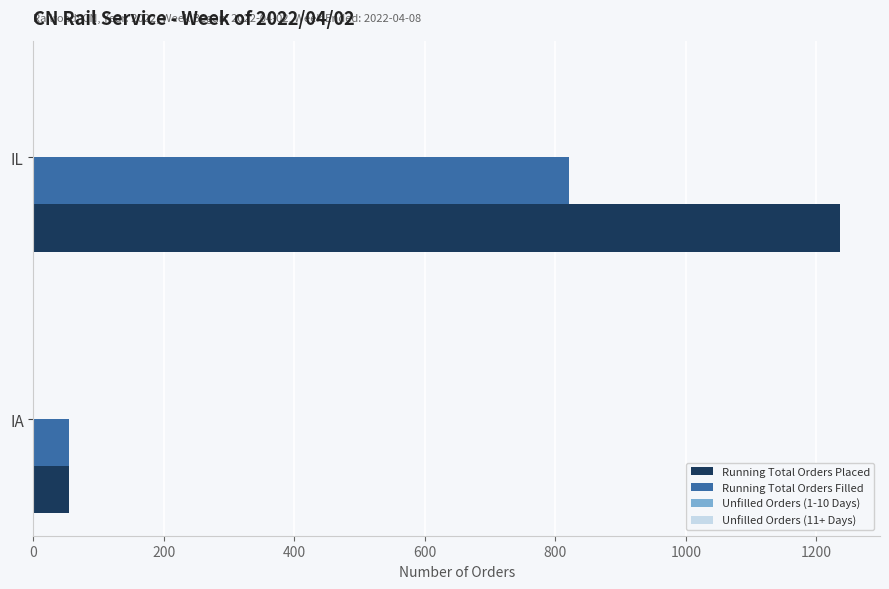

What is the average value of the Running Total Orders Filled series?

438